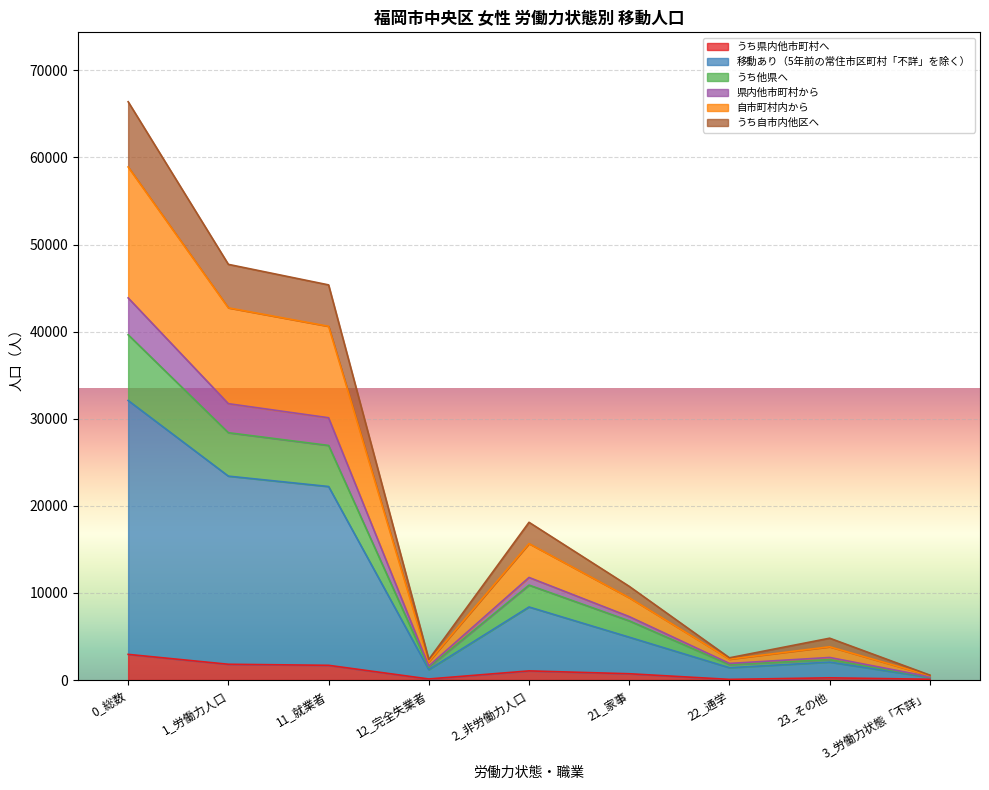

At which category is the sum across all series the highest?

0_総数